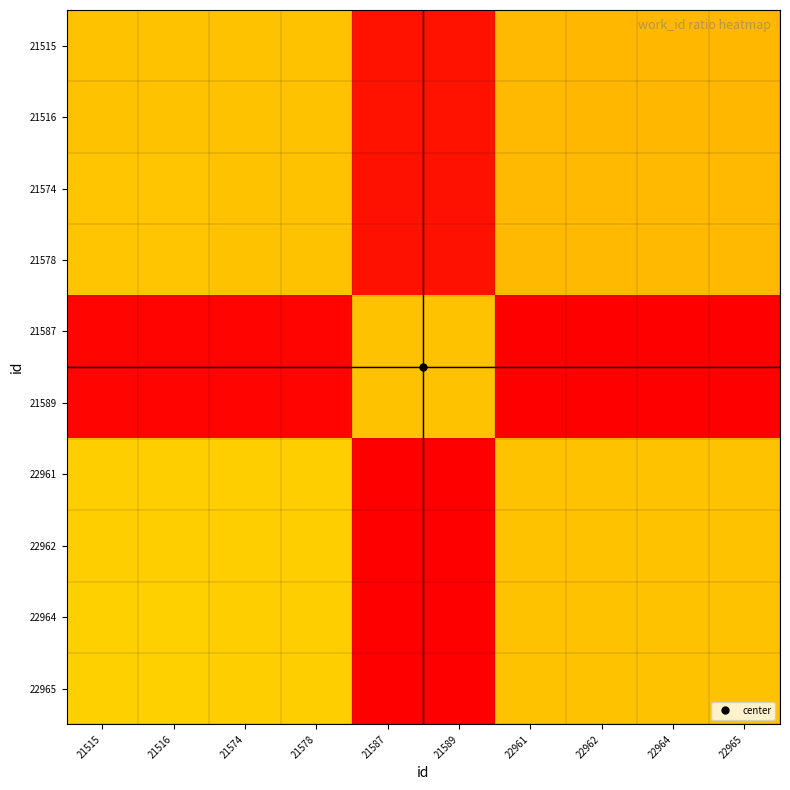

Which has a higher value, 22964 or 21515?

21515